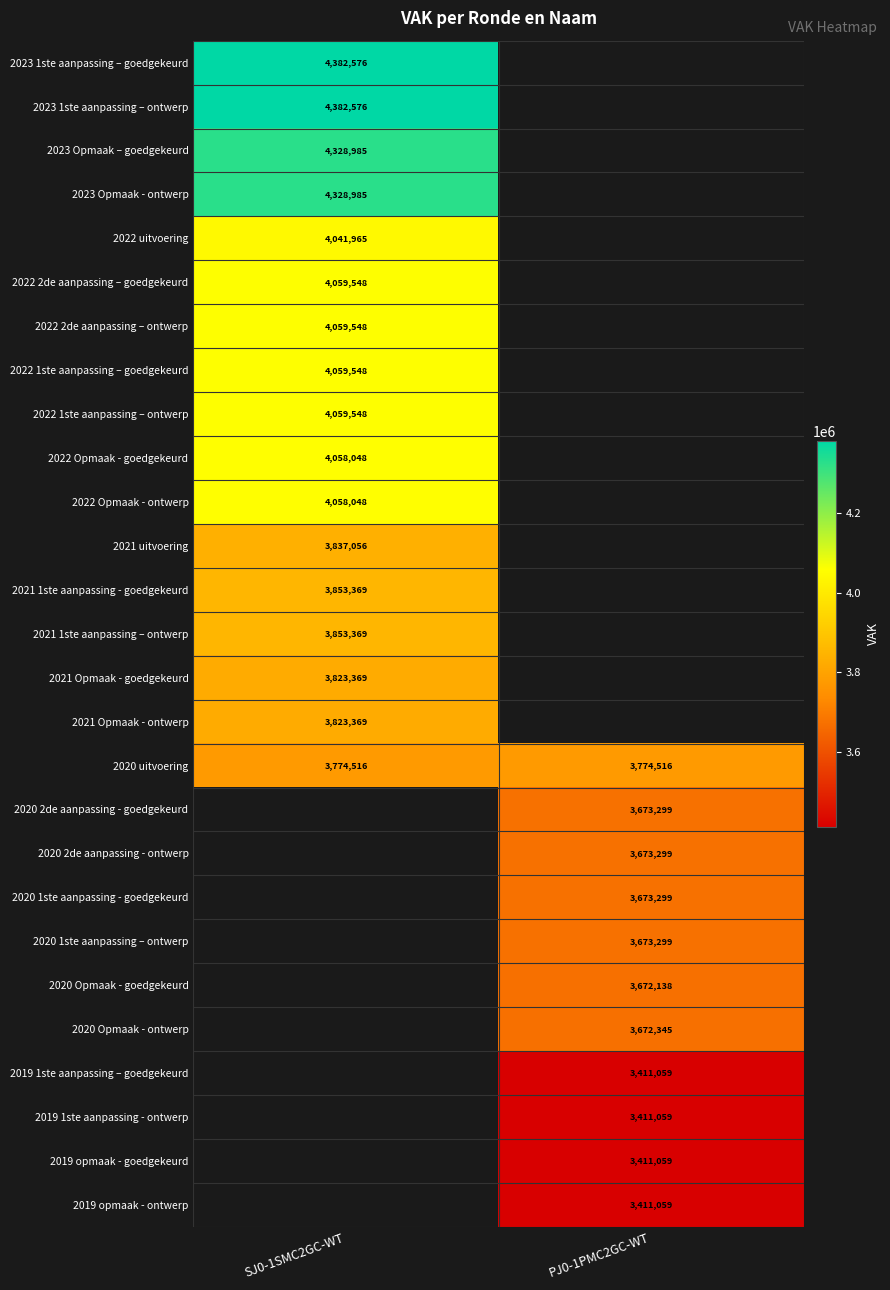

The 2021 1ste aanpassing – ontwerp series shows 3853369 at SJ0-1SMC2GC-WT. True or false?

True